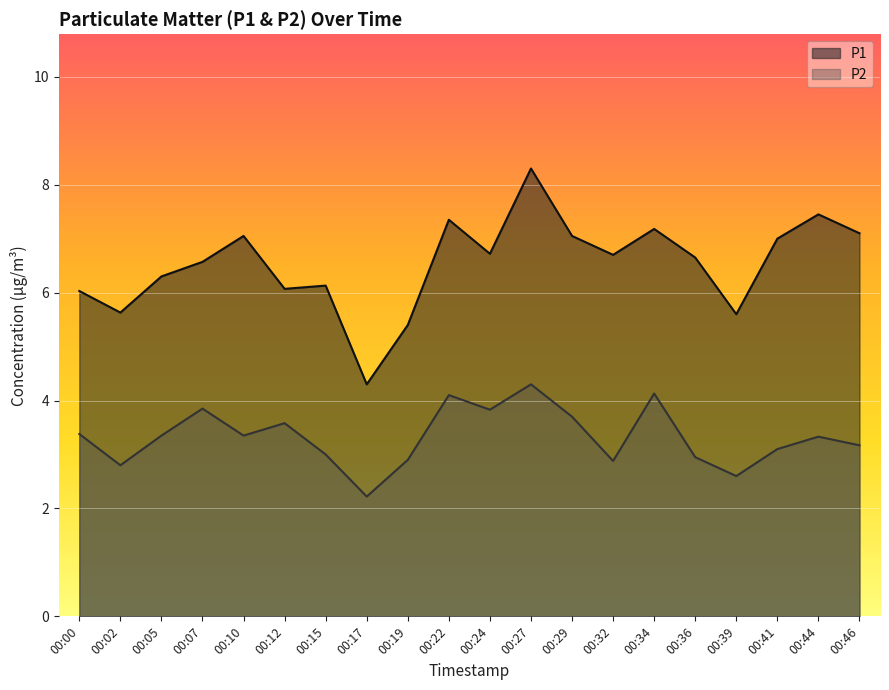

True or false: P1 and P2 intersect in this chart.

False